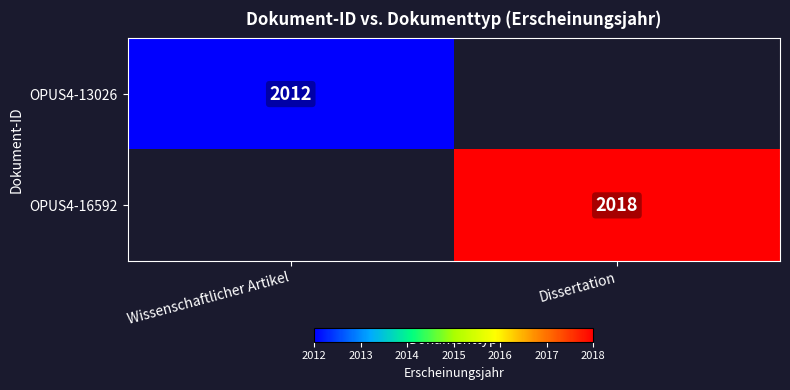

Is the value of OPUS4-16592 at Dissertation greater than the value of OPUS4-13026 at Wissenschaftlicher Artikel?

Yes